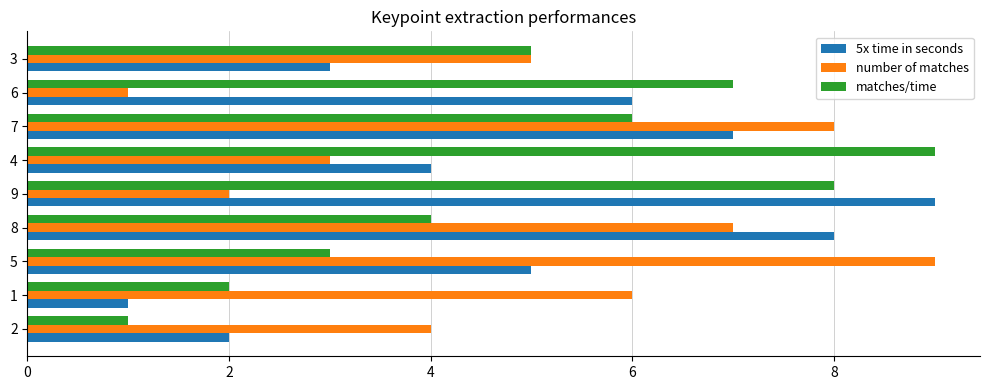

What is the difference between the second highest and minimum values in the 5x time in seconds series?

7